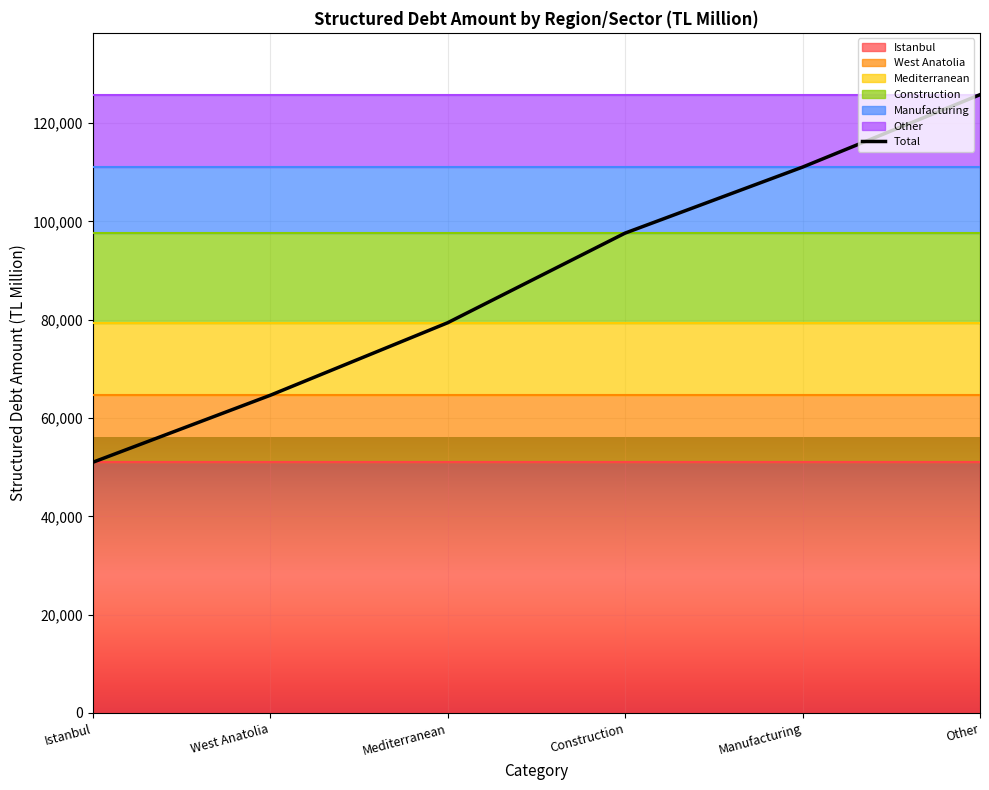

What value does the data have at Istanbul?

50994.1